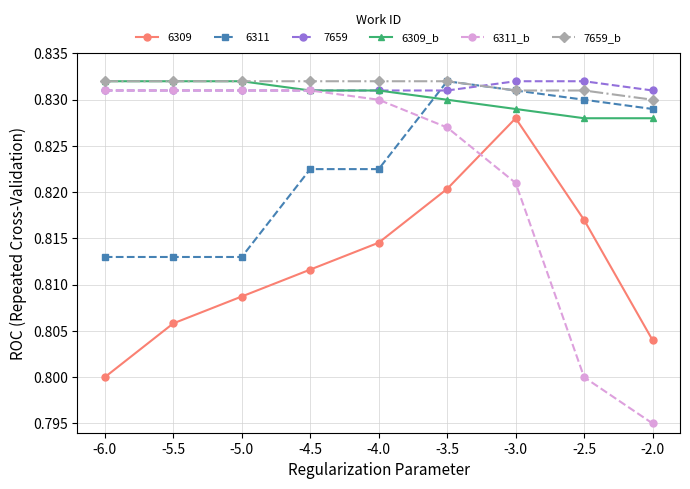

Is this an area chart (filled region under the line)?

No